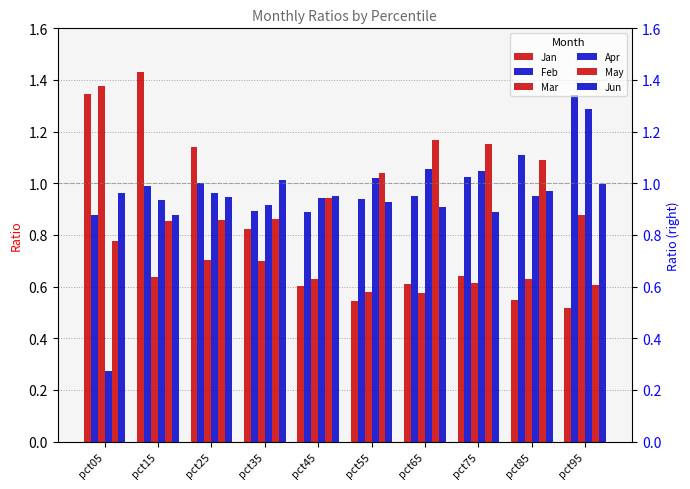

Is the value of Jan at pct75 greater than the value of Mar at pct95?

No